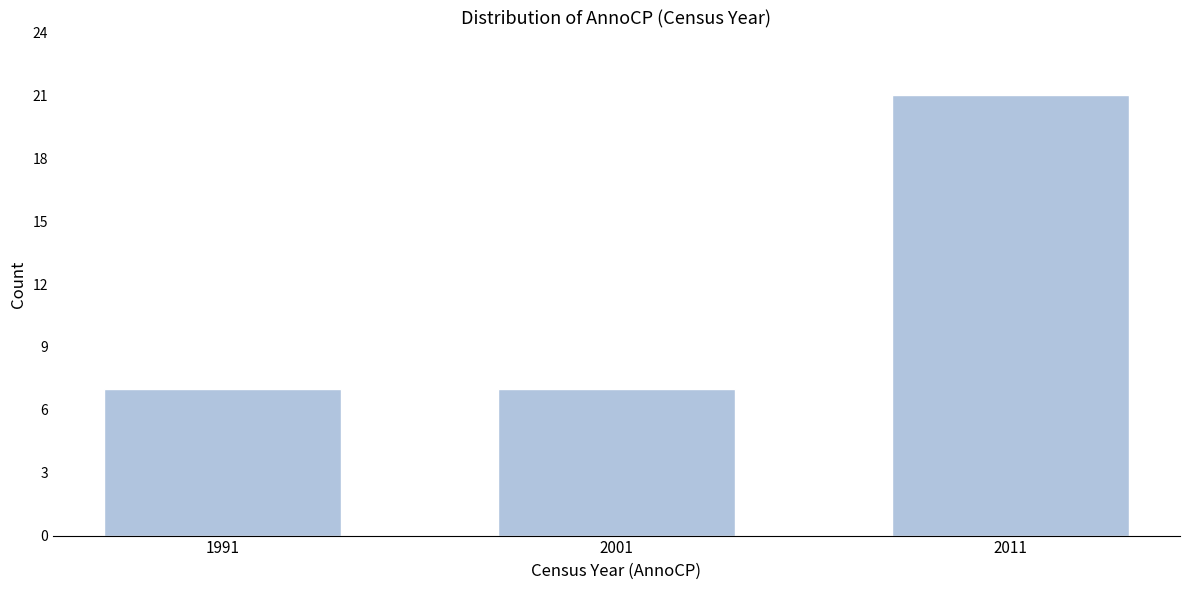

Reading left to right, list all the values displayed in this chart.

7	7	21